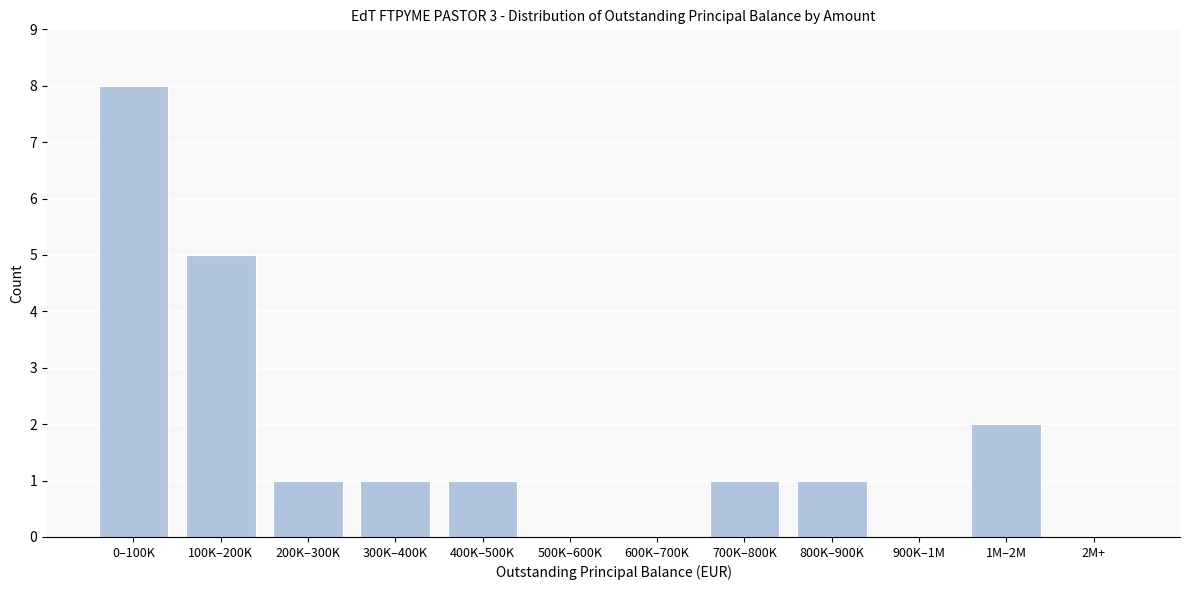

Reading left to right, what are all the values shown in this chart?

0–100K=8	100K–200K=5	200K–300K=1	300K–400K=1	400K–500K=1	500K–600K=0	600K–700K=0	700K–800K=1	800K–900K=1	900K–1M=0	1M–2M=2	2M+=0